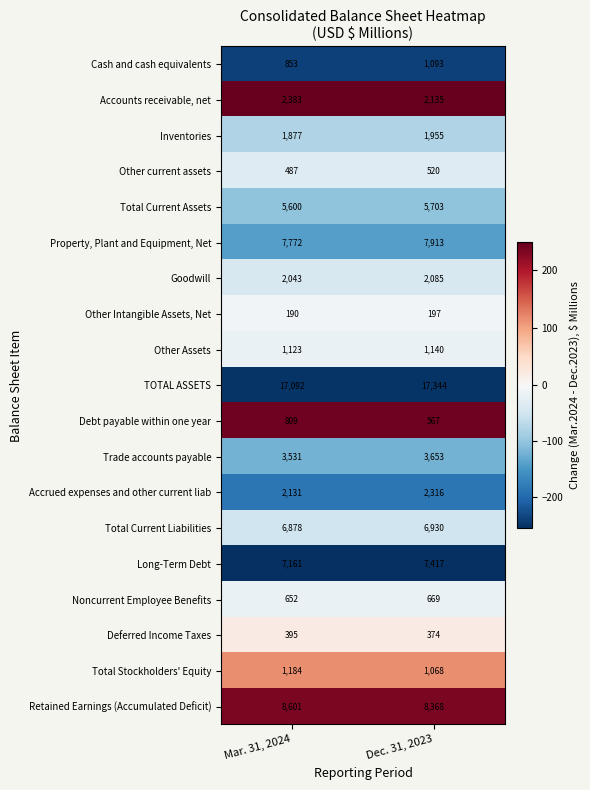

What is the difference between the highest and lowest values at Dec. 31, 2023?

17147